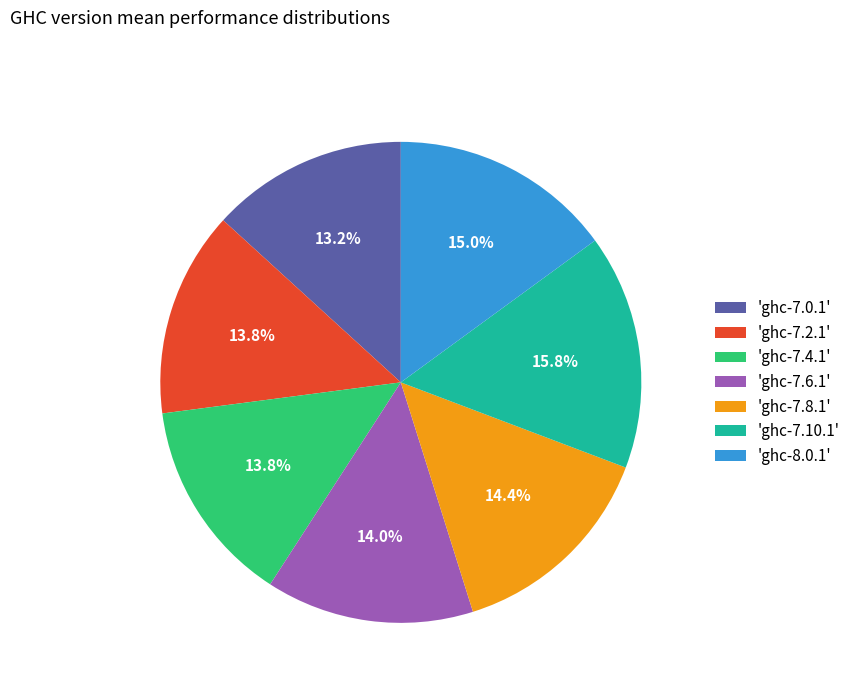

Which slice is the largest?

'ghc-7.10.1'